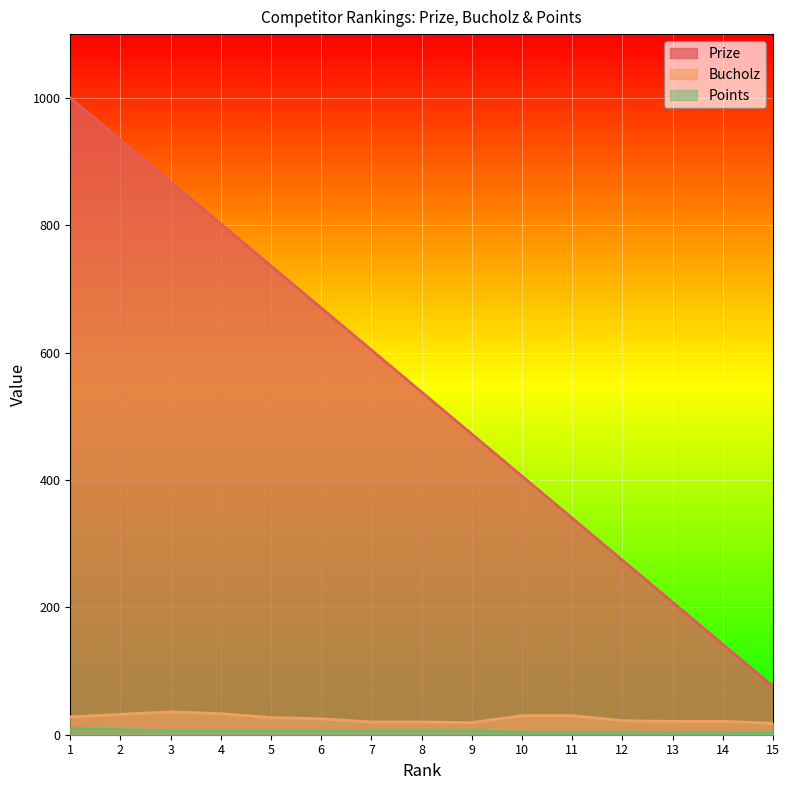

Reading left to right, list all the values displayed in this chart.

Prize: 1000	934	868	802	736	670	604	538	472	406	340	274	208	142	76
Bucholz: 28	32	36	33	27	25	20	20	19	30	30	22	21	21	18
Points: 10	8	6	6	6	6	6	6	6	4	4	4	3	3	2